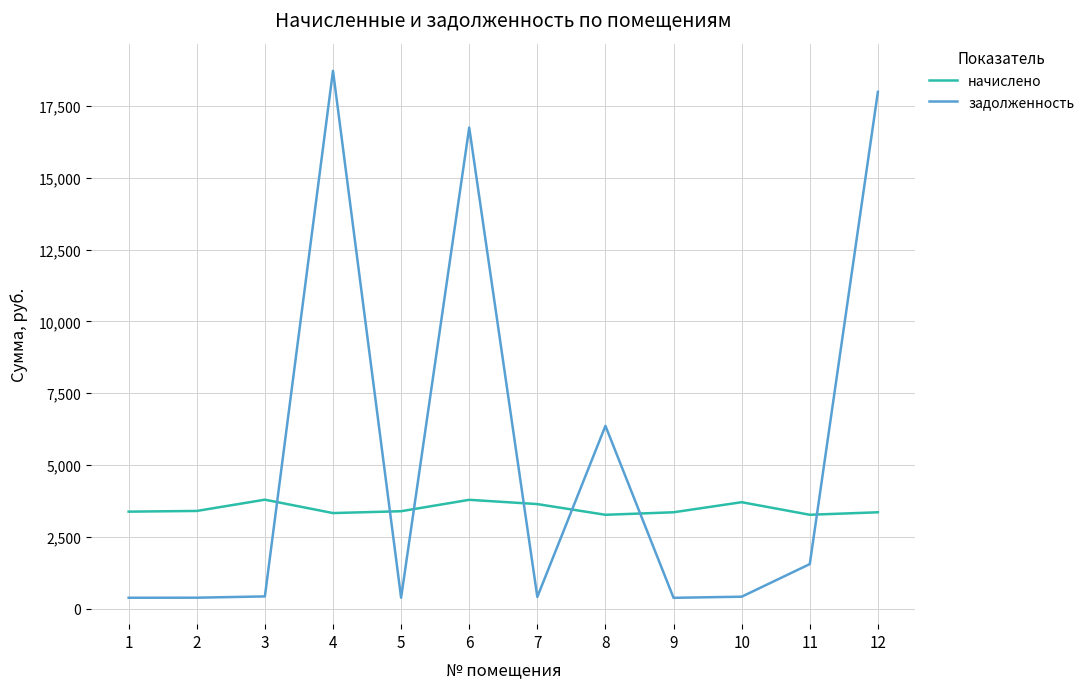

The начислено series shows 1171.5 at 8. True or false?

False